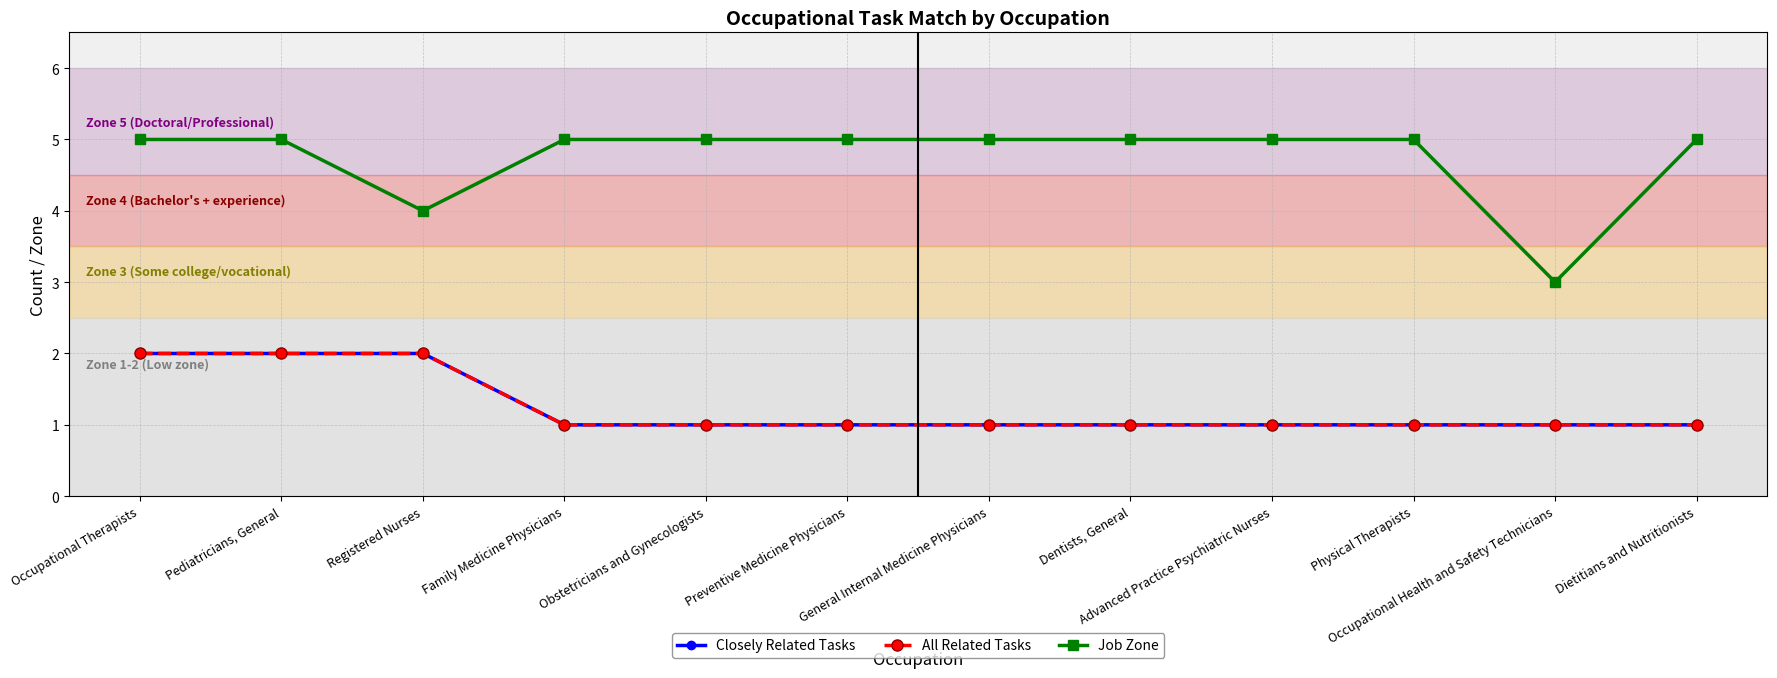

What is the sum of the Closely Related Tasks values at Family Medicine Physicians and Preventive Medicine Physicians?

2